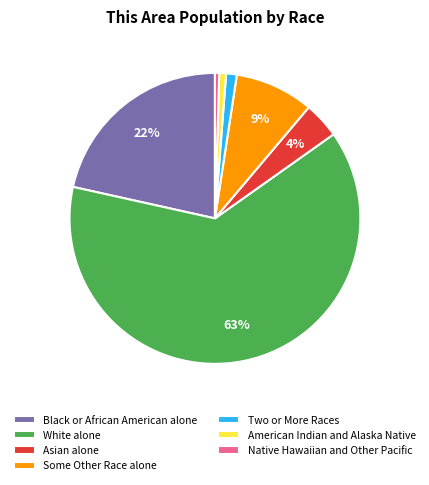

To the nearest percent, what percentage of the pie is Black or African American alone?

22%